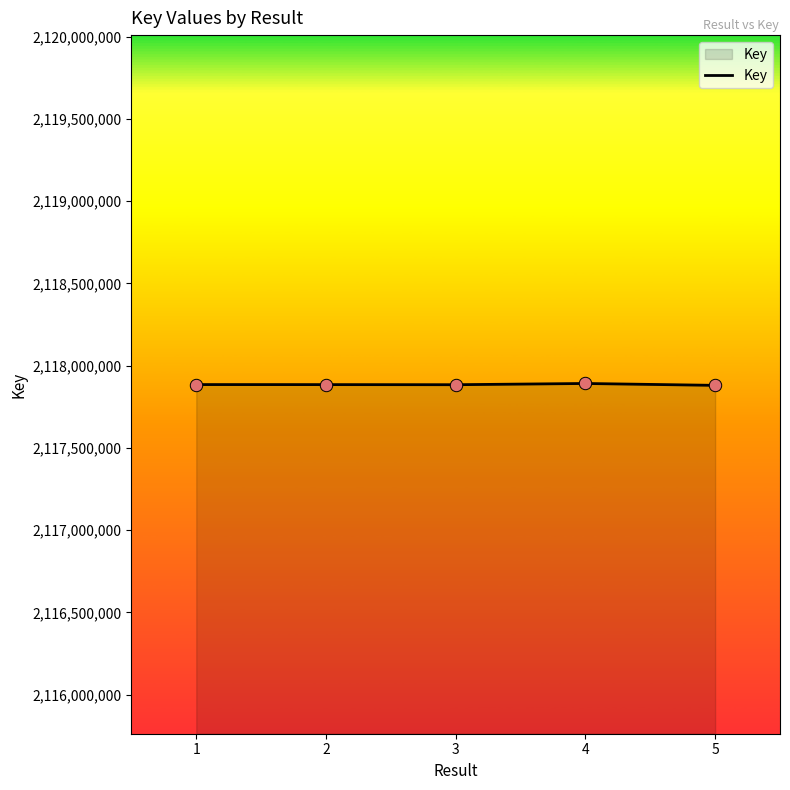

What is the change in value from 2 to 4?

+6904